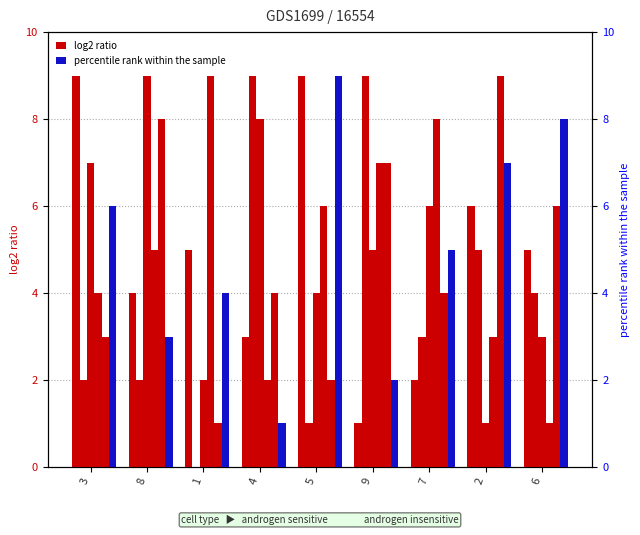

How many data points in col_2 are above 4?

4